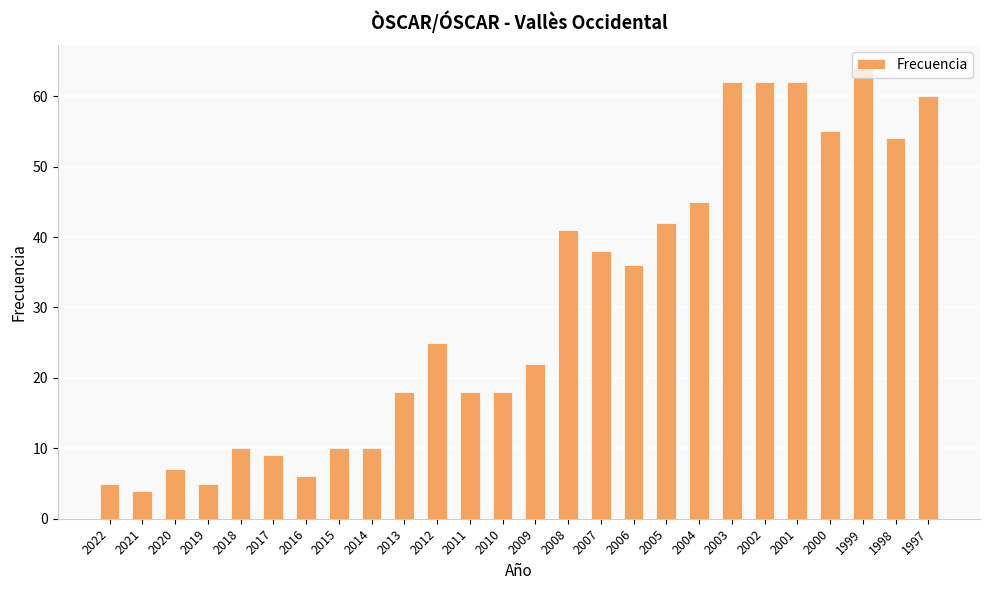

Where is the data nearest to the value 34?

2006